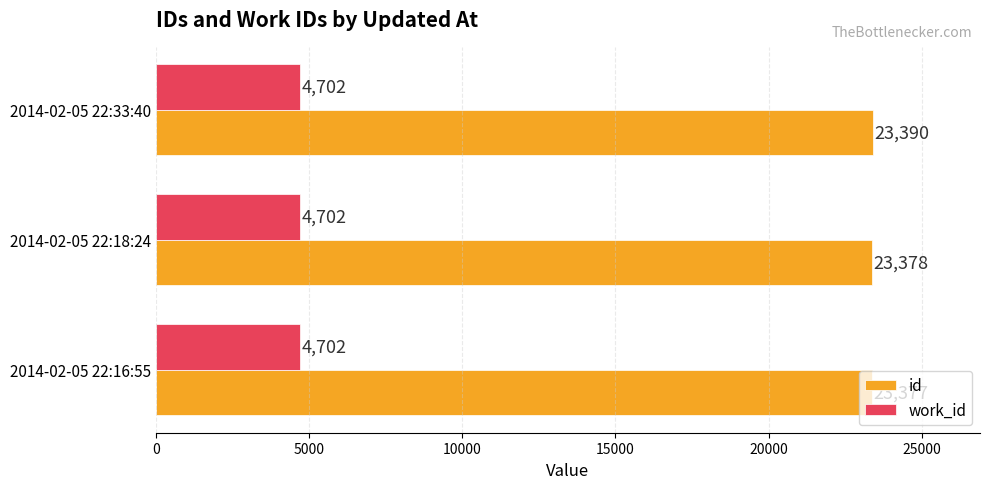

Which series has the widest spread of values?

id